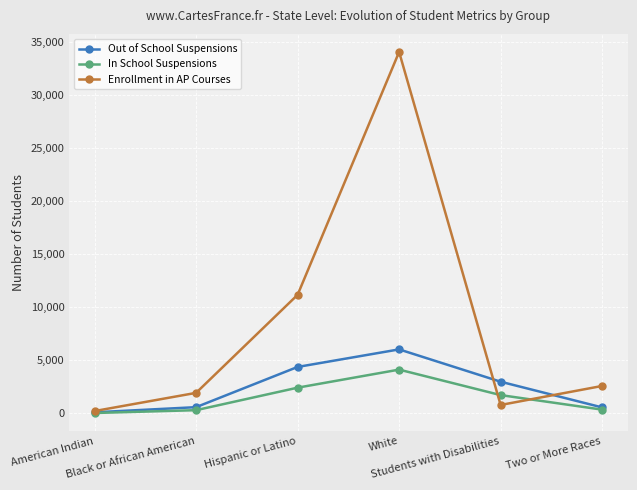

What is the label of the 1st point from the right?

Two or More Races